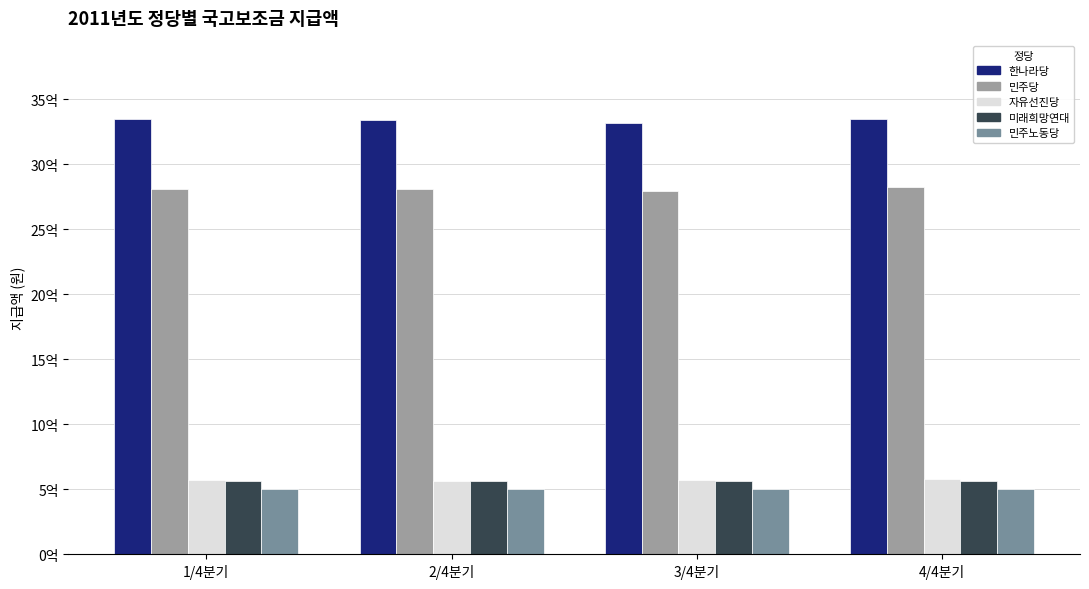

Rank the series by their maximum value, from highest to lowest.

한나라당, 민주당, 자유선진당, 미래희망연대, 민주노동당